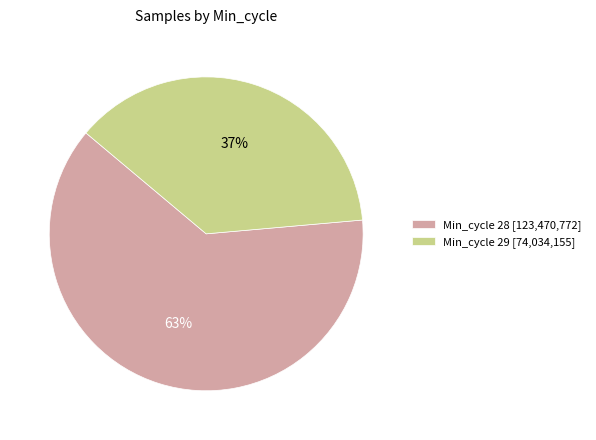

To the nearest percent, what portion does Min_cycle 28 [123,470,772] represent?

63%